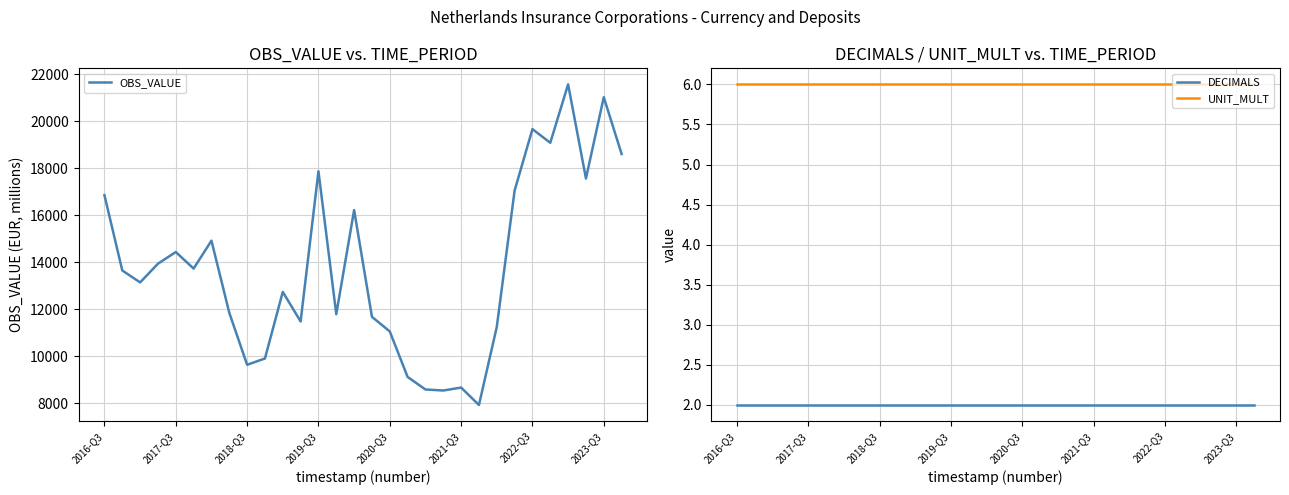

Which category has the highest value across all series?

26